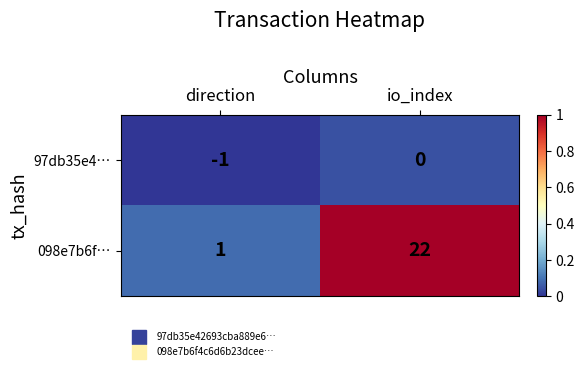

Reading right to left, extract all data points from this chart.

97db35e4…: 0	-1
098e7b6f…: 22	1